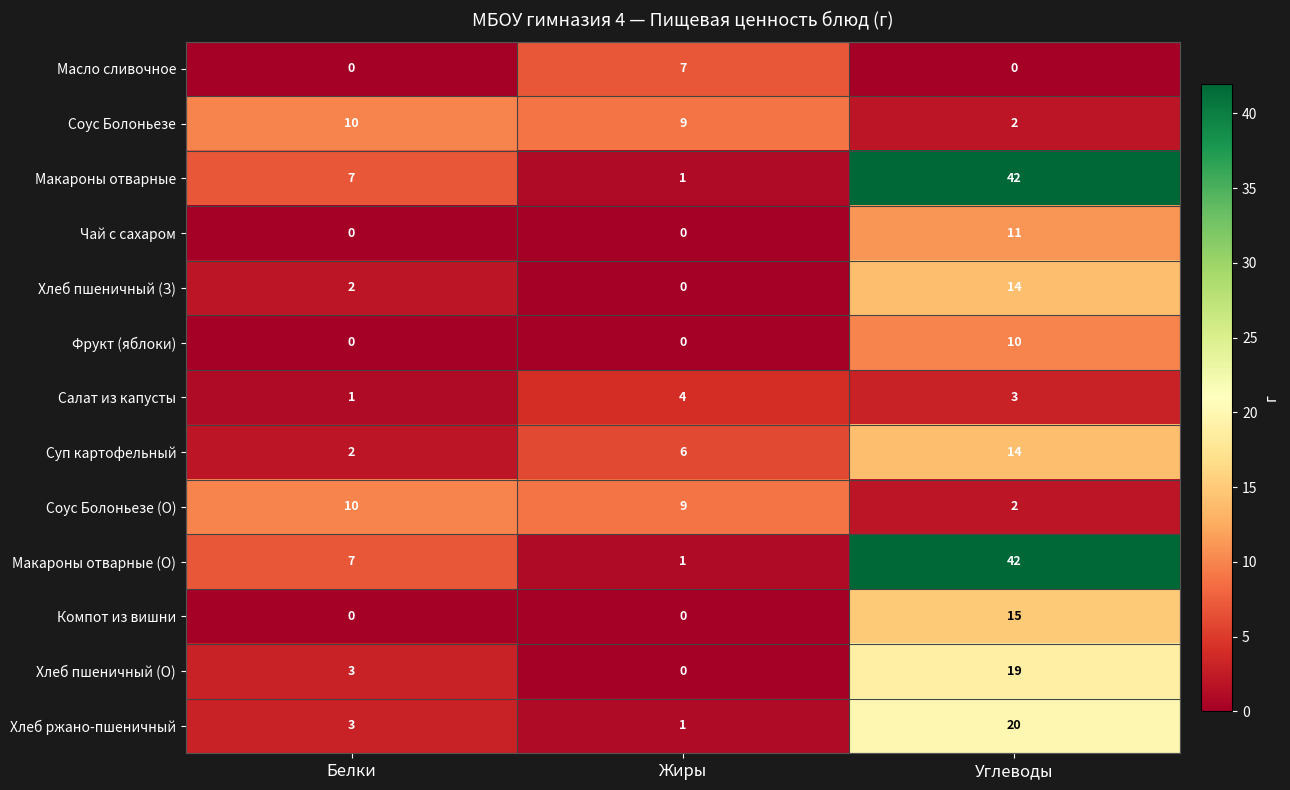

List the labels in order of Салат из капусты value, smallest first.

Белки, Углеводы, Жиры